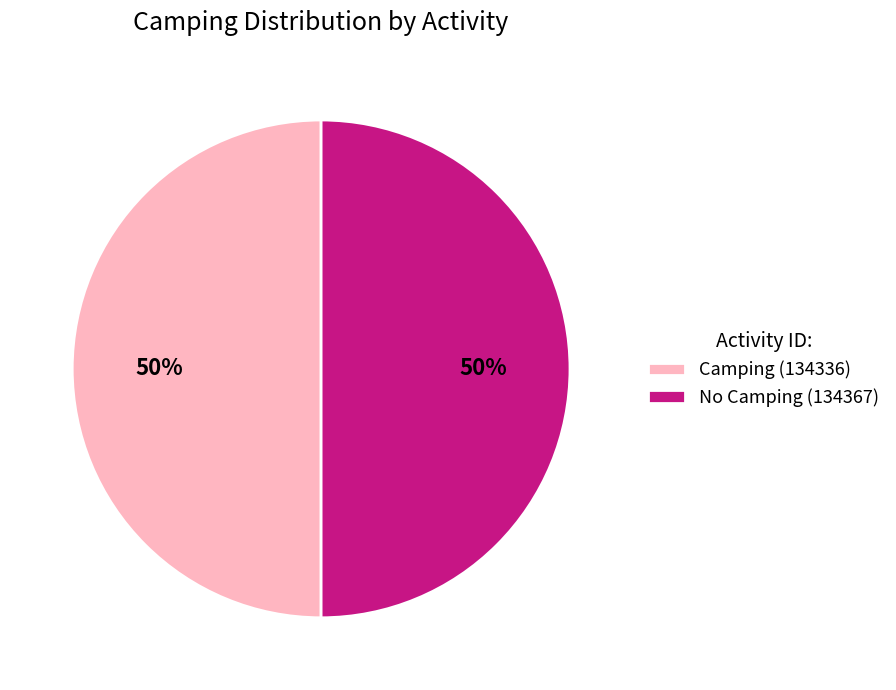

Is it true that No Camping (134367) is 58% of the pie?

False